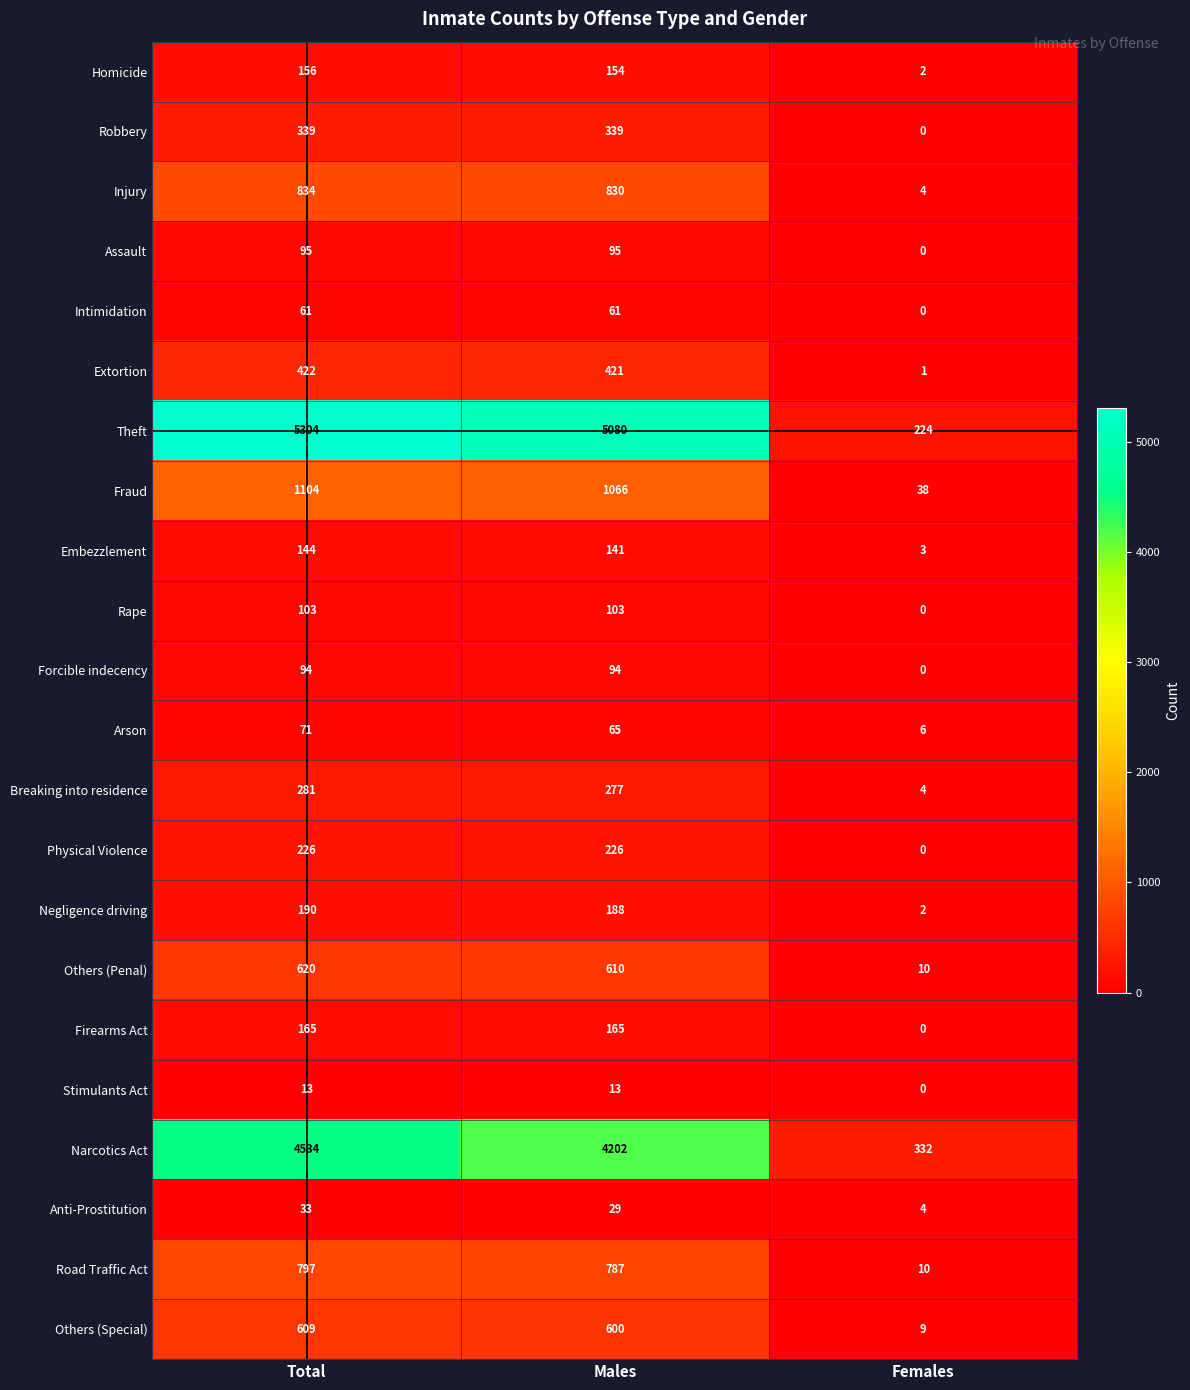

True or false: Breaking into residence has a value of 277 at Males.

True